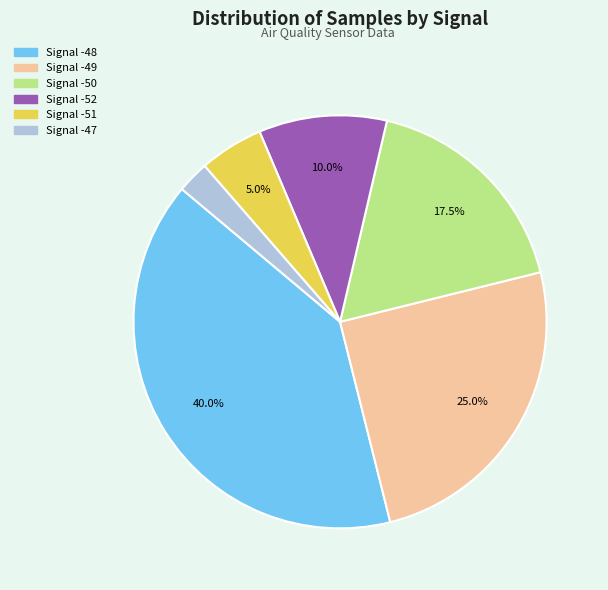

Is there a majority slice in this chart?

No